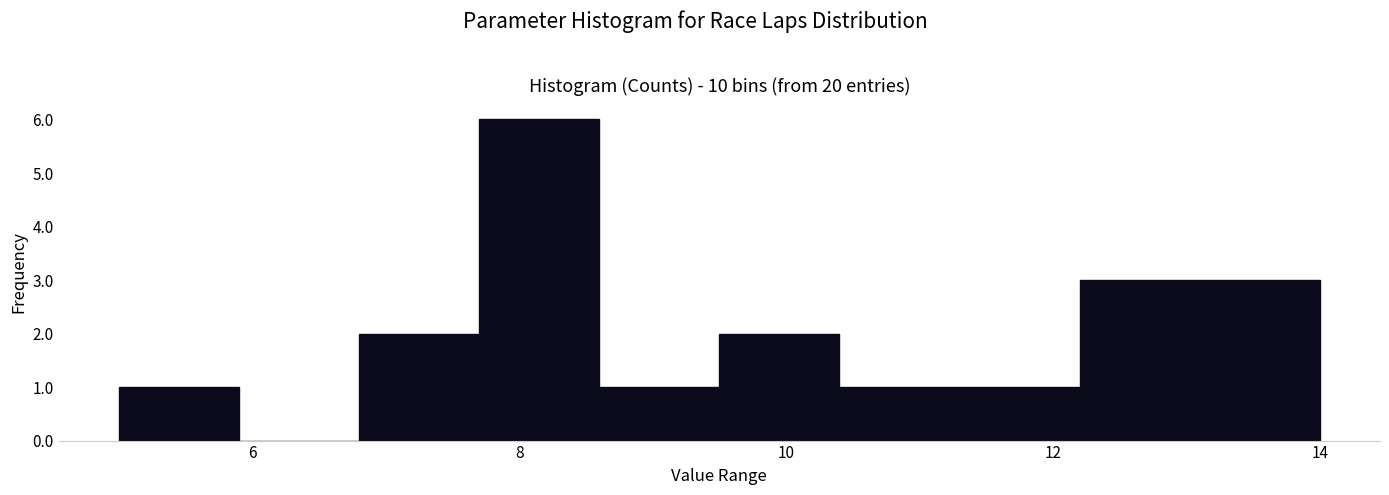

How tall is the bar that spans 12.2 to 13.1 on the x-axis? Neither the bar edges nor the heights are printed on the chart, so give them approximately, as read against the axes.

3